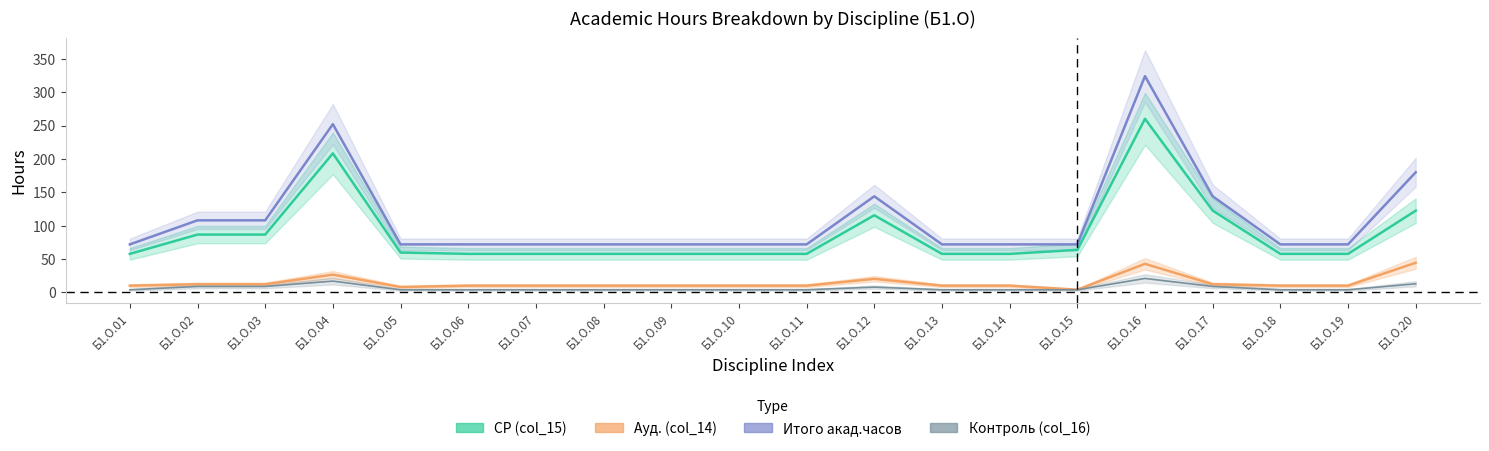

What is the sum of all Ауд. (col_14) values?

296.0